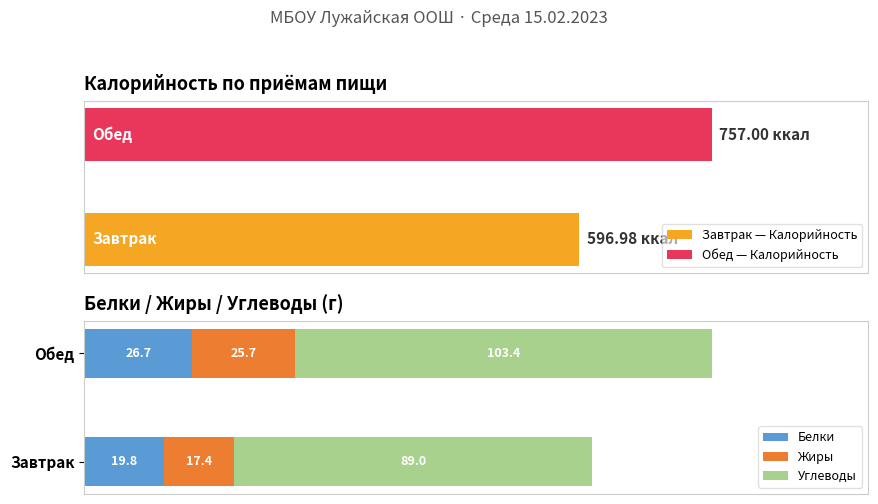

How many categories are shown in the chart?

2